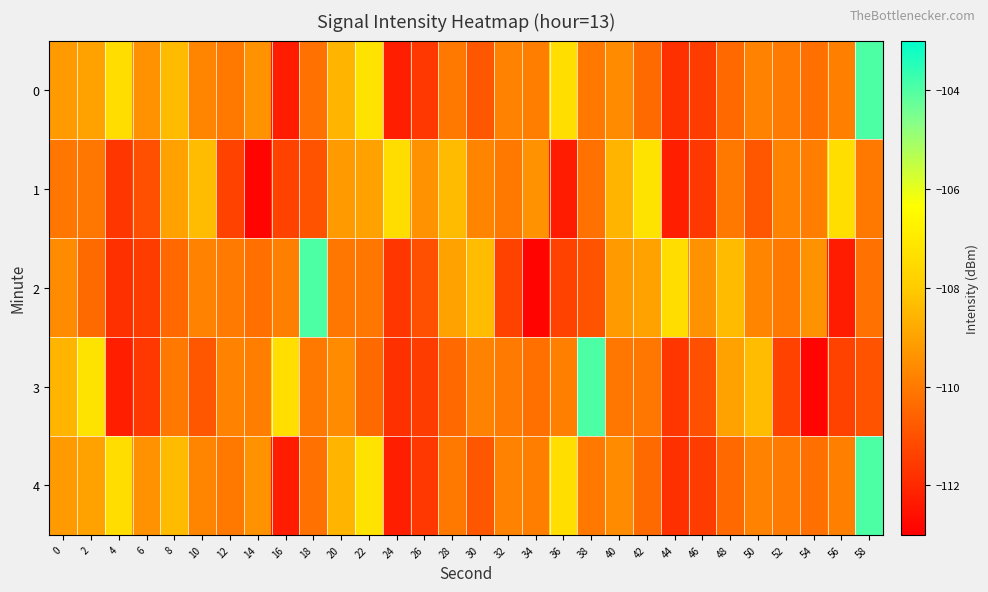

What is the total value across all series at 30?

-549.6